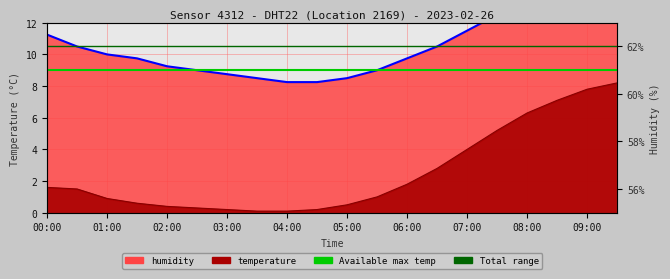

What is the average value of the Total range series?

10.5